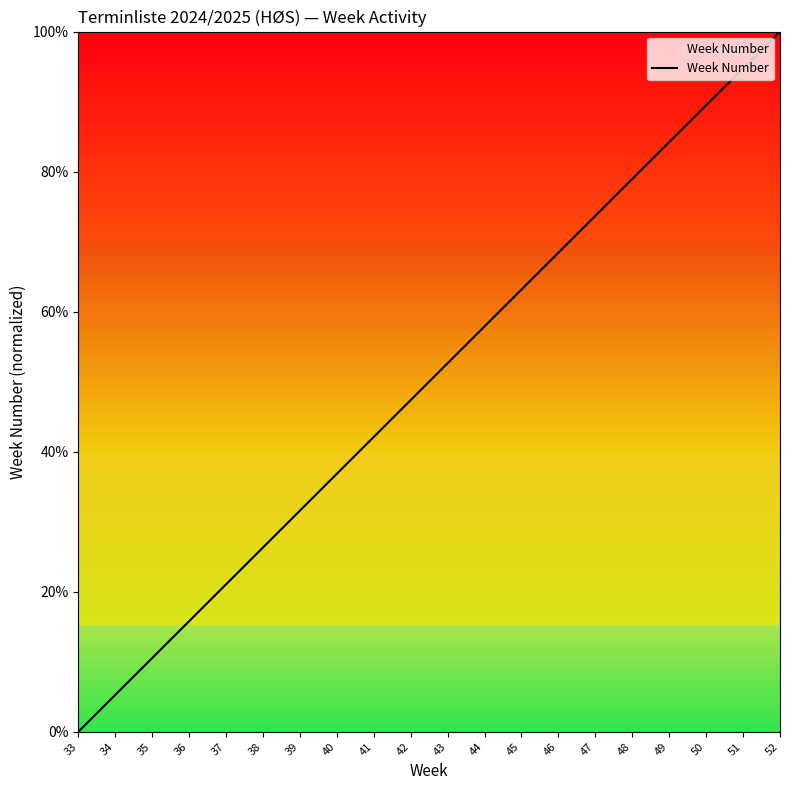

Which has a higher value, 33 or 37?

37